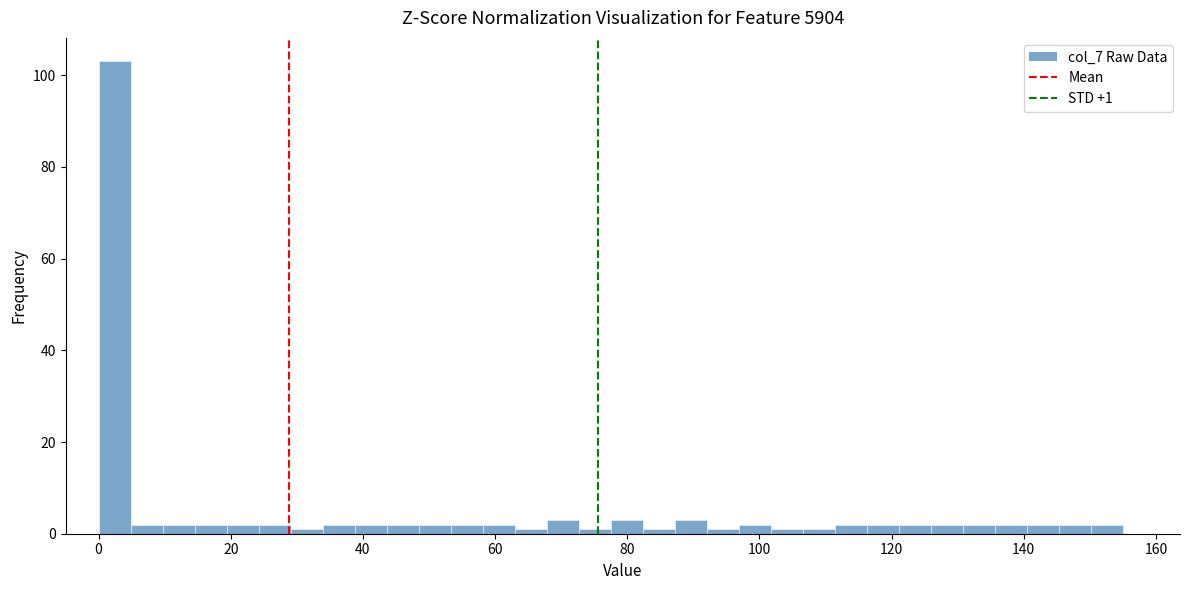

Read against the x-axis, roughly where is the centre of the tallest bar?

2